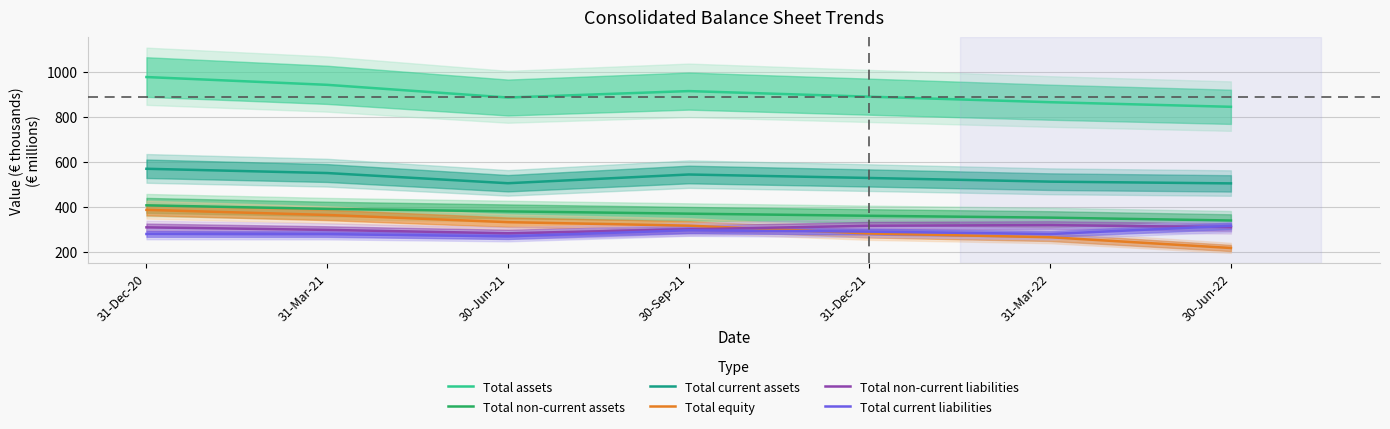

What is the label of the 1st point from the left?

31-Dec-20